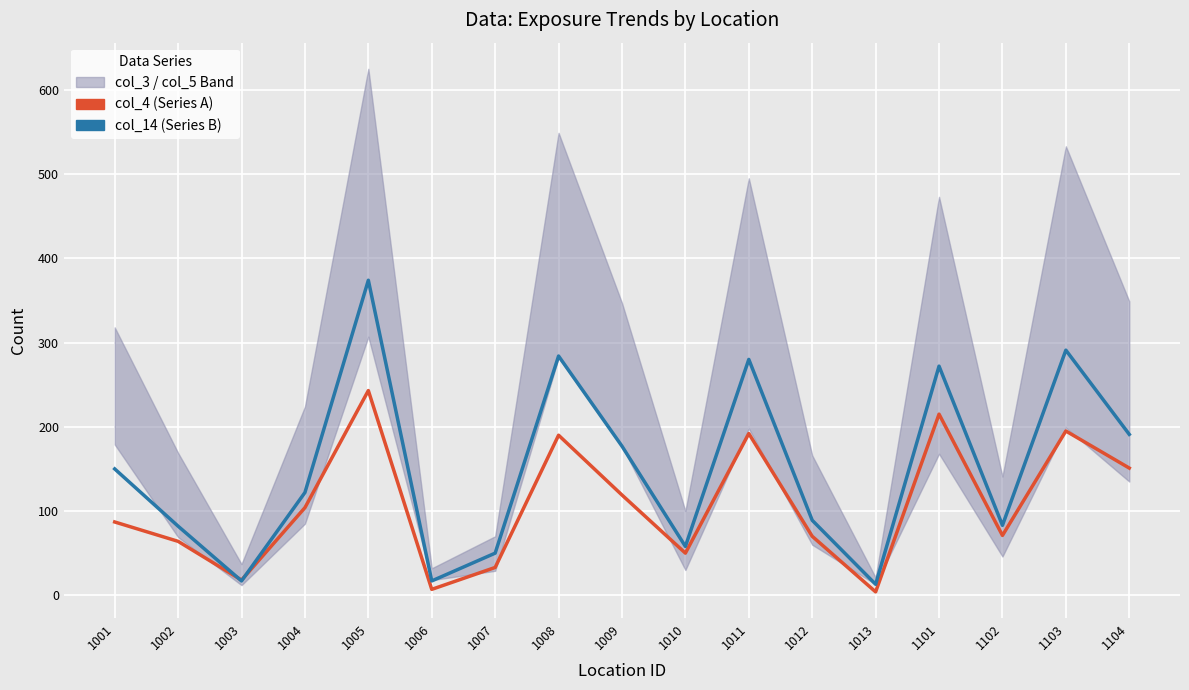

How many values in the col_4 (Series A) series exceed 87?

8